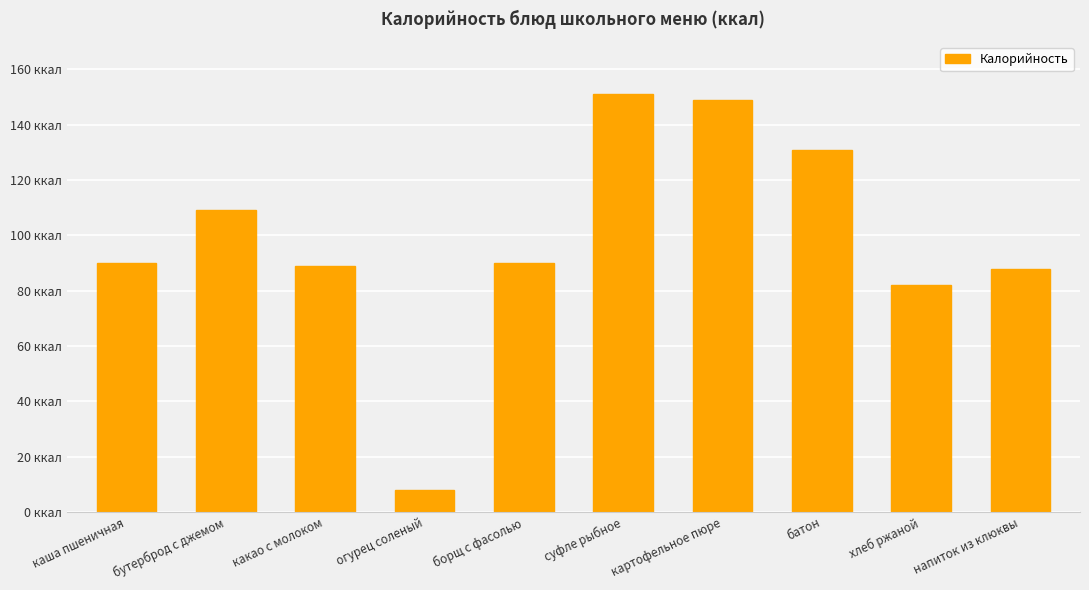

What is the value of the 3rd bar from the left?

89